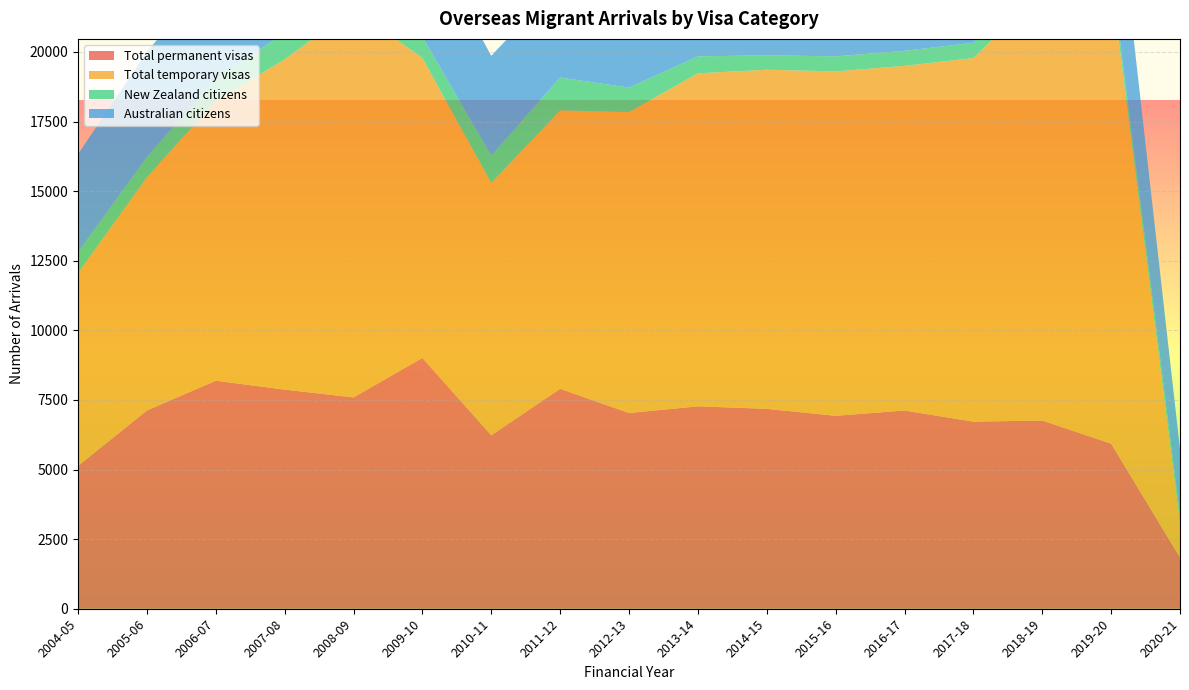

Reading left to right, extract all data points from this chart.

Total permanent visas: 2004-05=5130	2005-06=7120	2006-07=8190	2007-08=7870	2008-09=7590	2009-10=9010	2010-11=6230	2011-12=7900	2012-13=7030	2013-14=7270	2014-15=7180	2015-16=6930	2016-17=7120	2017-18=6720	2018-19=6760	2019-20=5930	2020-21=1840
Total temporary visas: 2004-05=6930	2005-06=8380	2006-07=10060	2007-08=11860	2008-09=13960	2009-10=10770	2010-11=9070	2011-12=10000	2012-13=10810	2013-14=11960	2014-15=12180	2015-16=12370	2016-17=12380	2017-18=13060	2018-19=15450	2019-20=16610	2020-21=1260
New Zealand citizens: 2004-05=740	2005-06=730	2006-07=780	2007-08=960	2008-09=960	2009-10=760	2010-11=980	2011-12=1180	2012-13=880	2013-14=610	2014-15=520	2015-16=540	2016-17=540	2017-18=550	2018-19=550	2019-20=410	2020-21=240
Australian citizens: 2004-05=3530	2005-06=3770	2006-07=3930	2007-08=3970	2008-09=4370	2009-10=3860	2010-11=3580	2011-12=3400	2012-13=3380	2013-14=3420	2014-15=3270	2015-16=3370	2016-17=3610	2017-18=3620	2018-19=3760	2019-20=4690	2020-21=2400